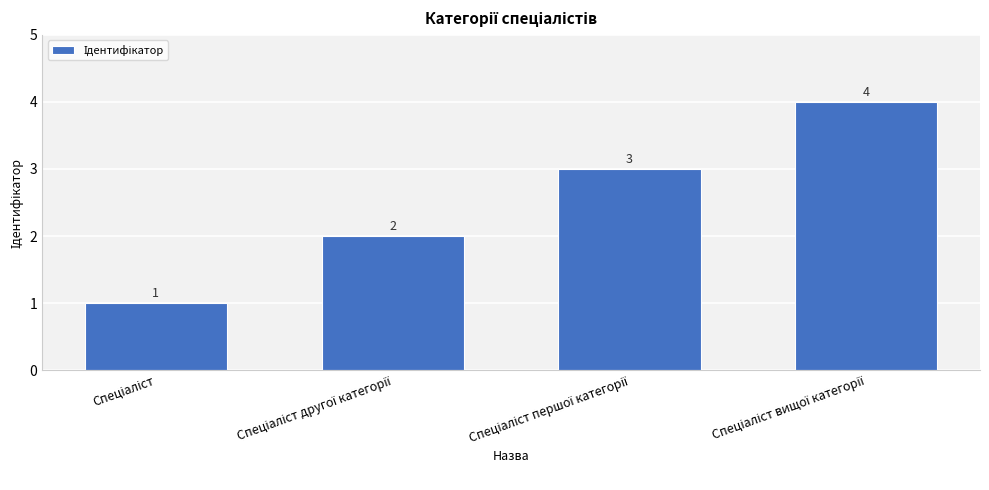

How many values are between 2 and 4?

3